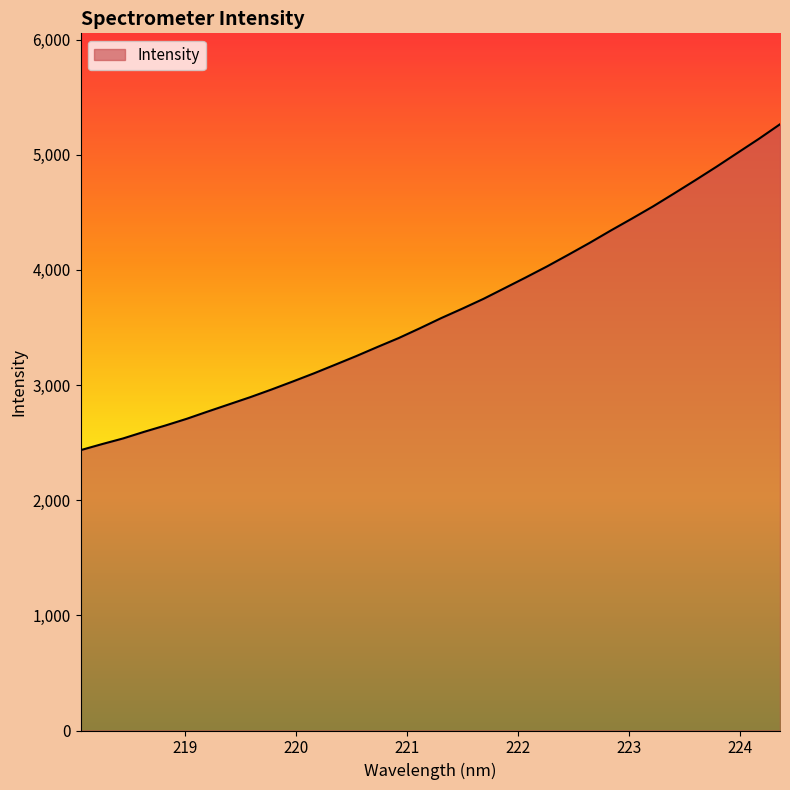

What is the smallest value displayed?

2434.6